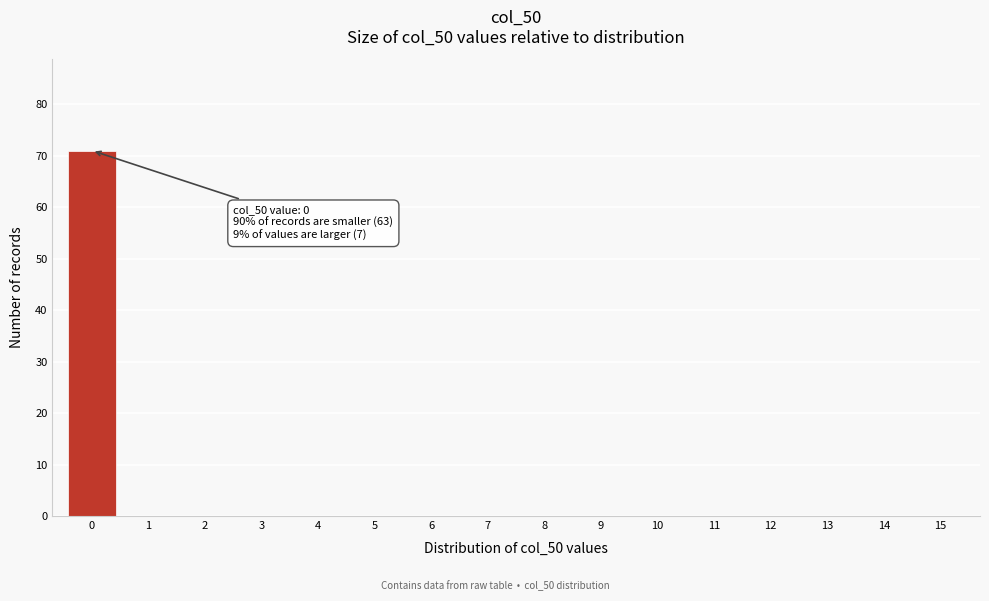

Reading right to left, what are all the values shown in this chart?

15=0	14=0	13=0	12=0	11=0	10=0	9=0	8=0	7=0	6=0	5=0	4=0	3=0	2=0	1=0	0=71